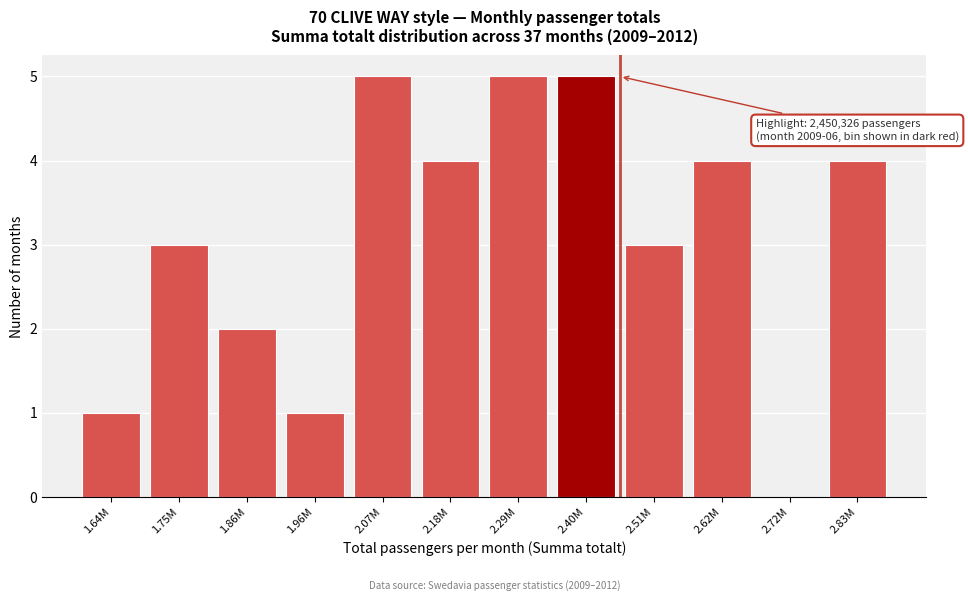

Reading right to left, what are all the values shown in this chart?

2.83M=4	2.72M=0	2.62M=4	2.51M=3	2.40M=5	2.29M=5	2.18M=4	2.07M=5	1.96M=1	1.86M=2	1.75M=3	1.64M=1